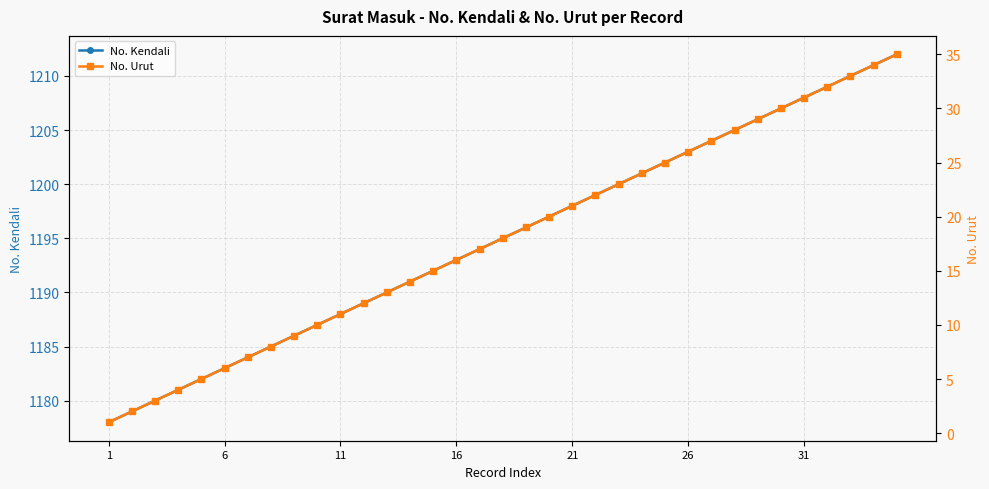

Which series has the largest total across all categories?

No. Kendali